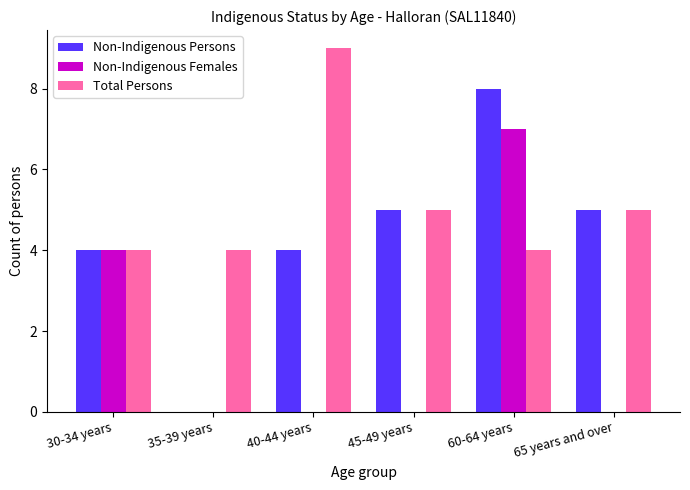

Which series changed the most between 35-39 years and 40-44 years?

Total Persons